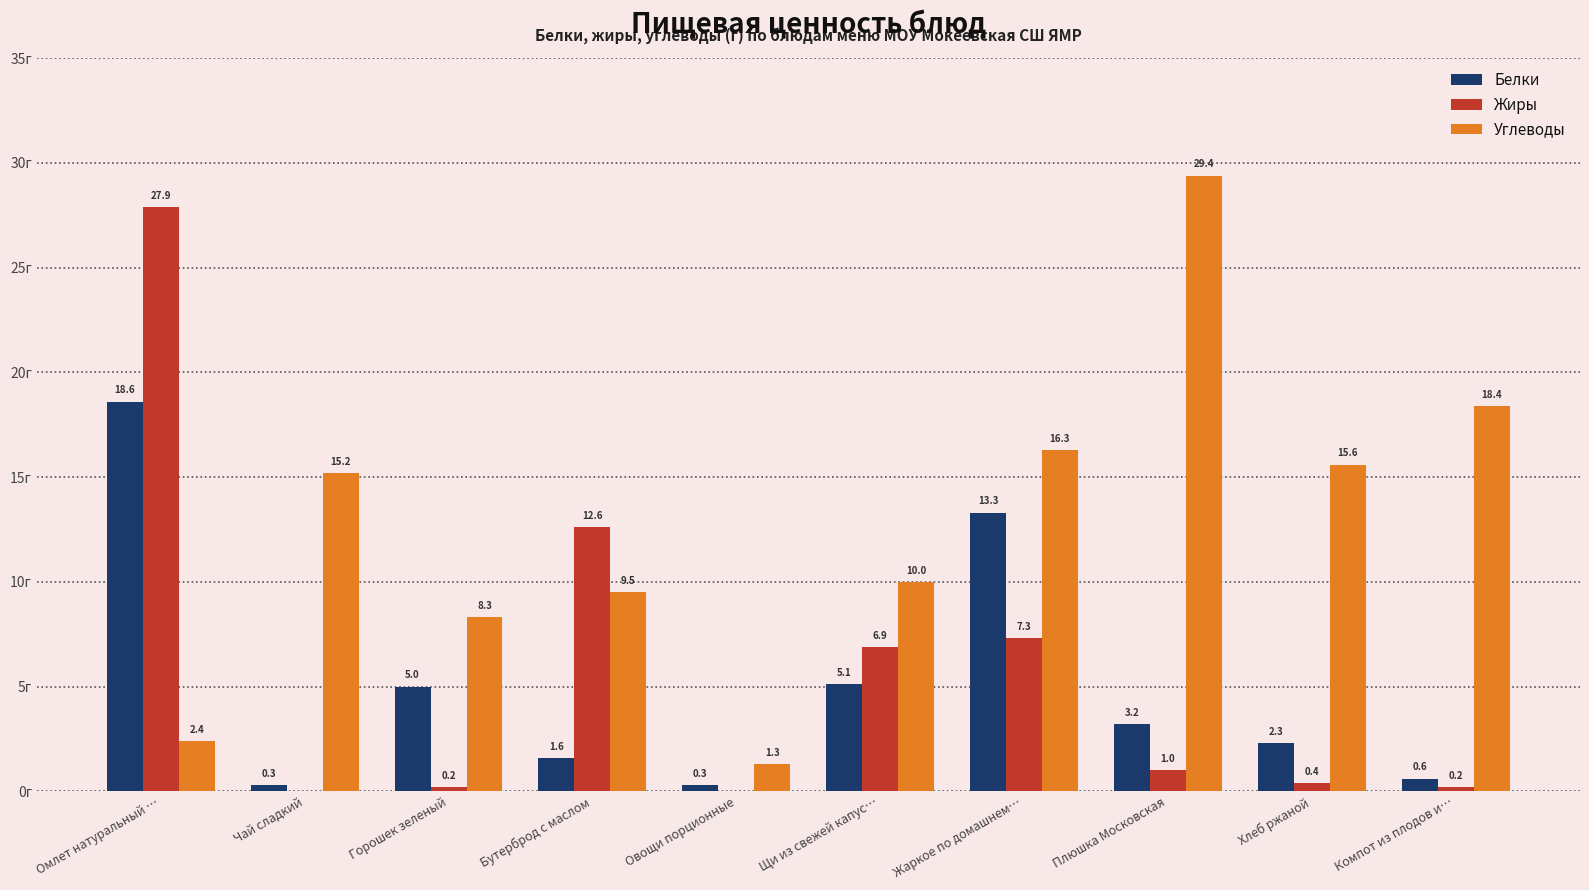

Which series has the widest spread of values?

Углеводы